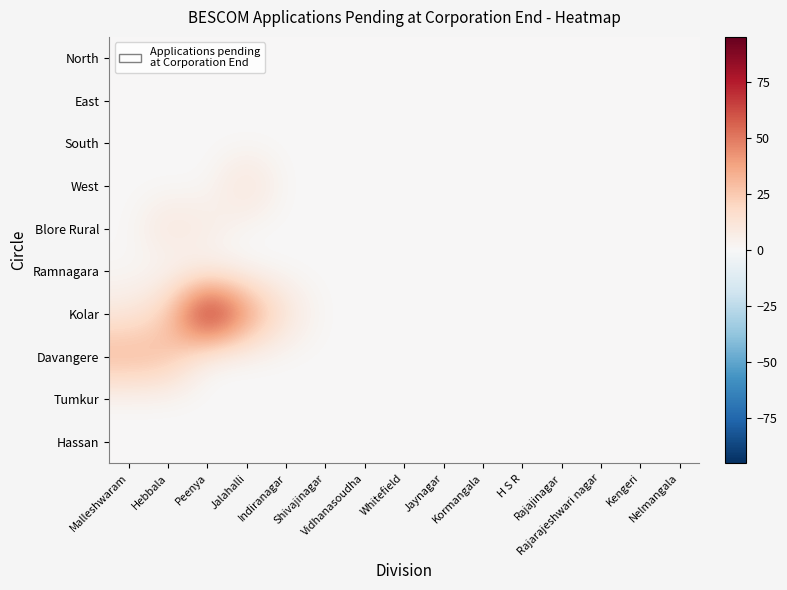

At which category is the sum across all series the highest?

Peenya